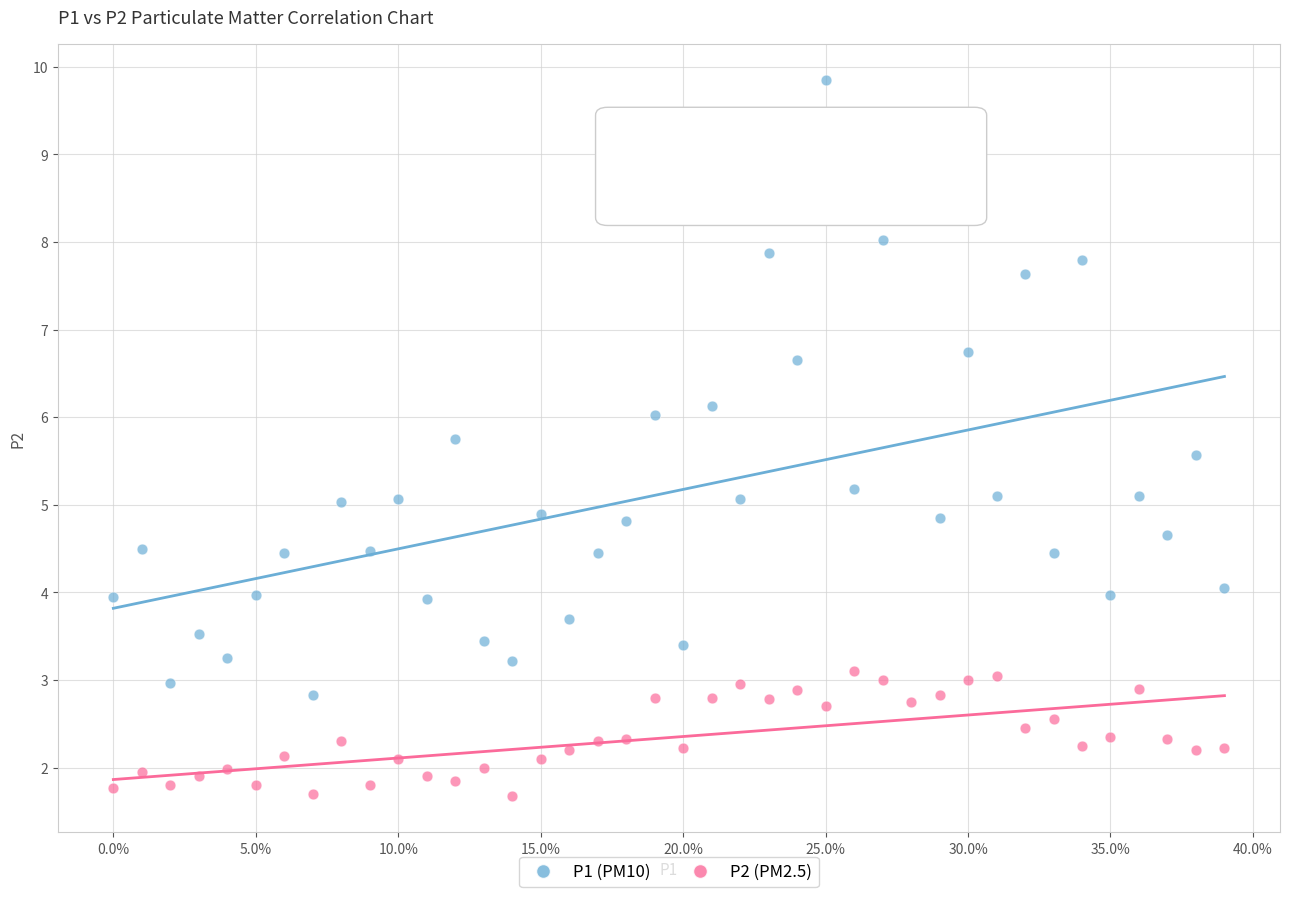

Which series reaches the maximum Y coordinate?

P1 (PM10)